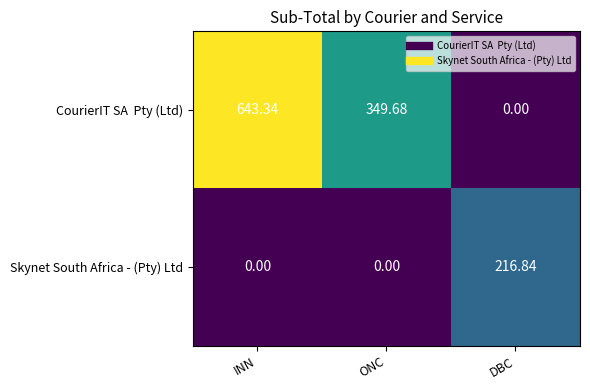

Which category has the highest value across all series?

INN